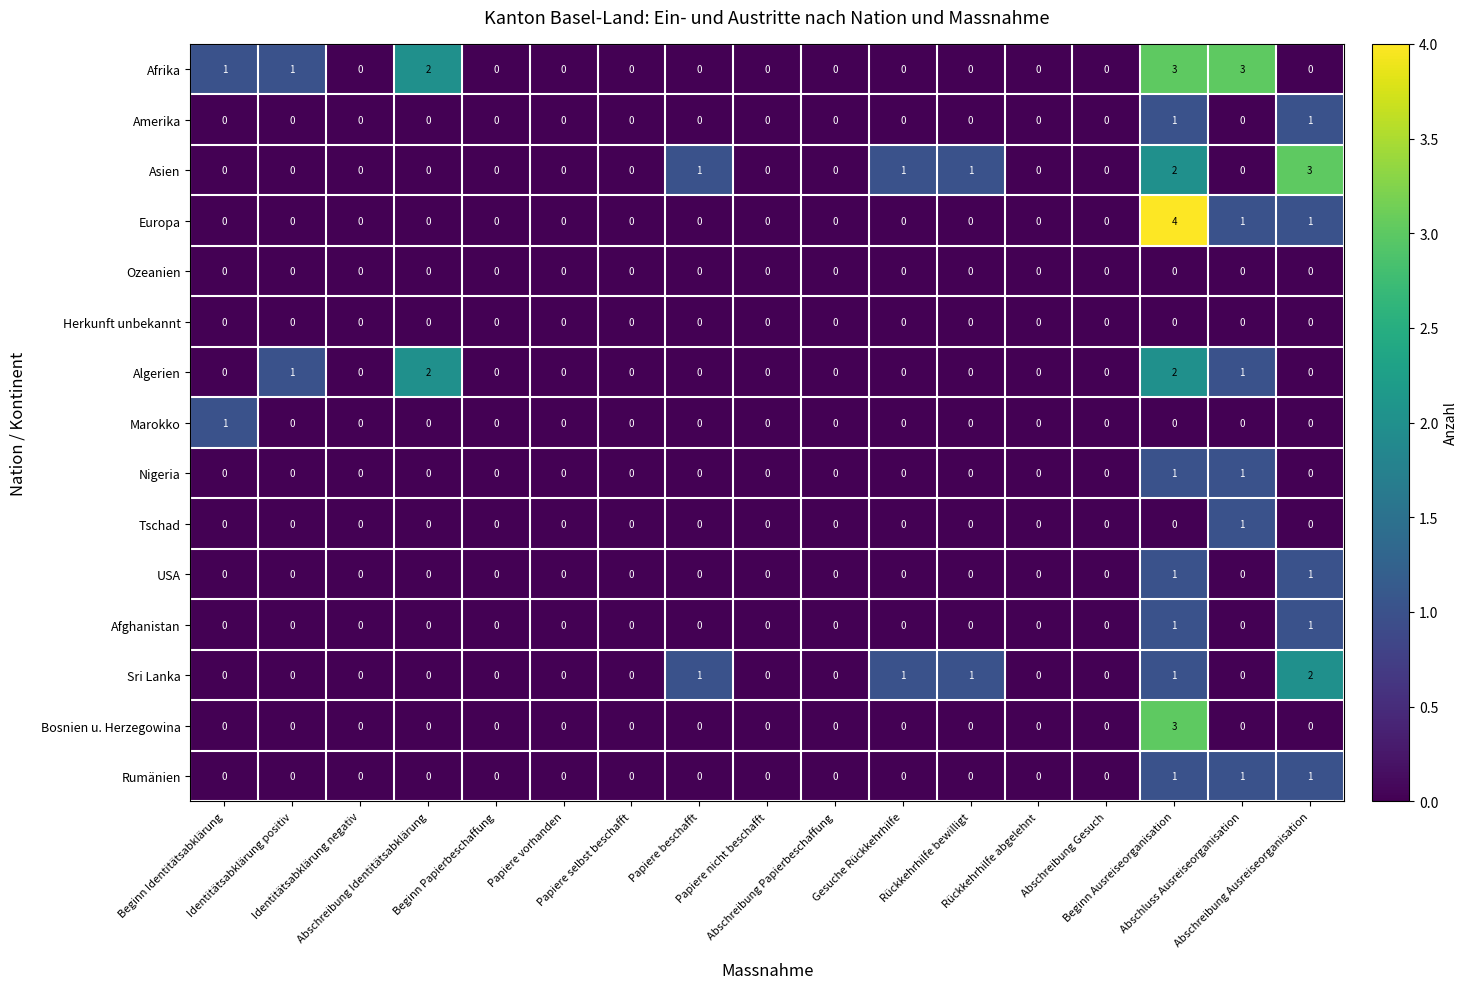

How many data points in Amerika are above 0?

2